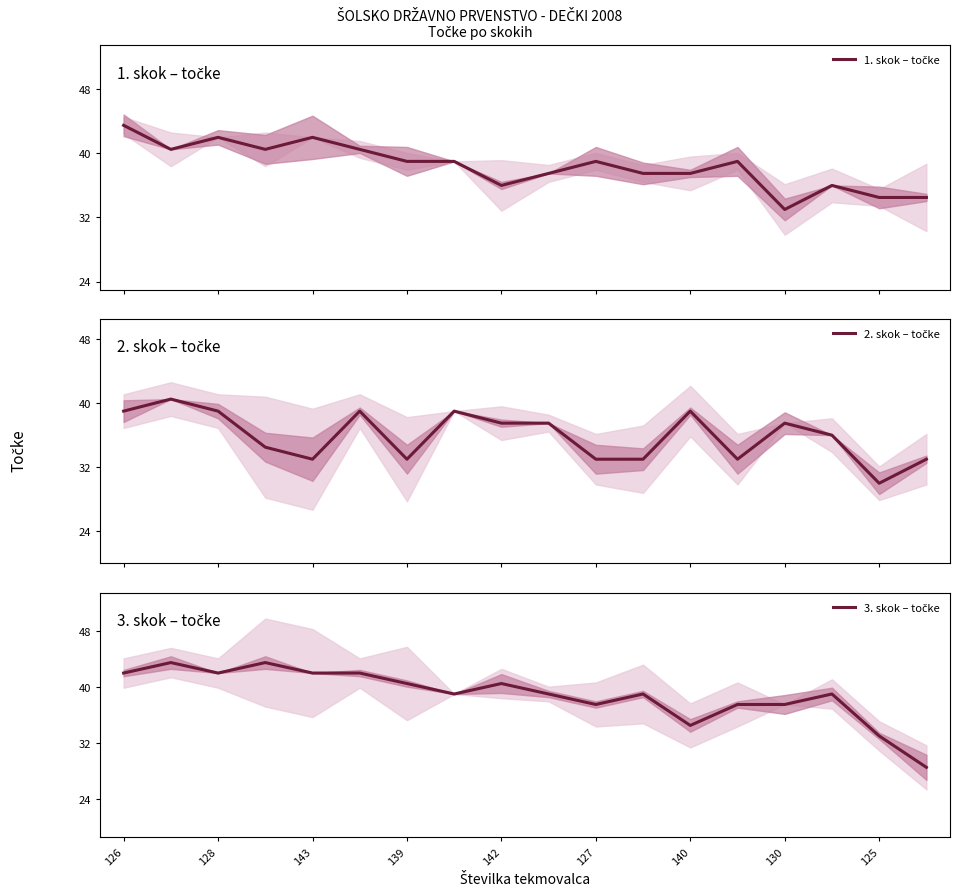

How many values in the 1. skok – točke series are below 39?

8